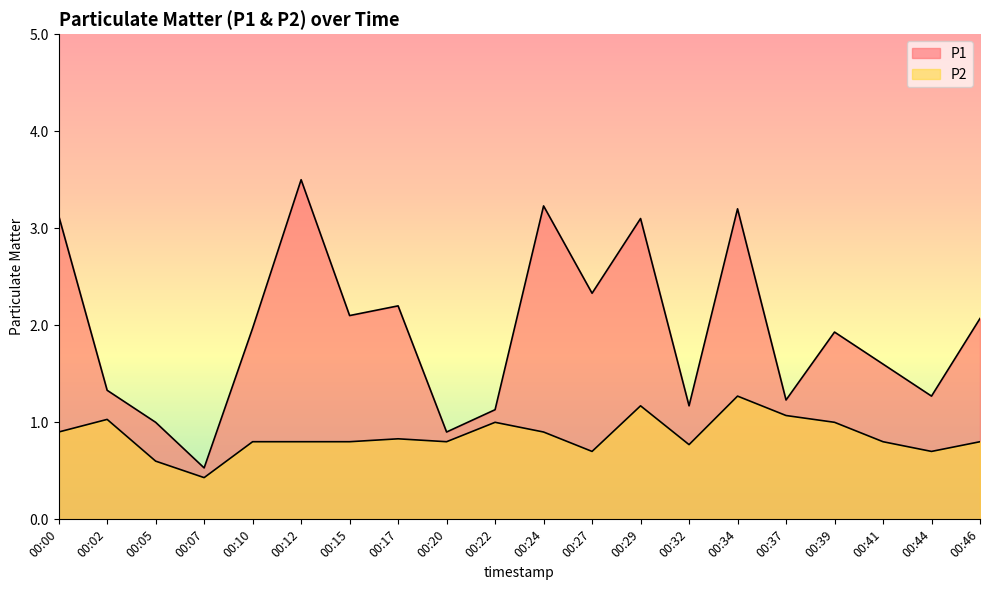

Rank the series by their average value, from lowest to highest.

P2, P1